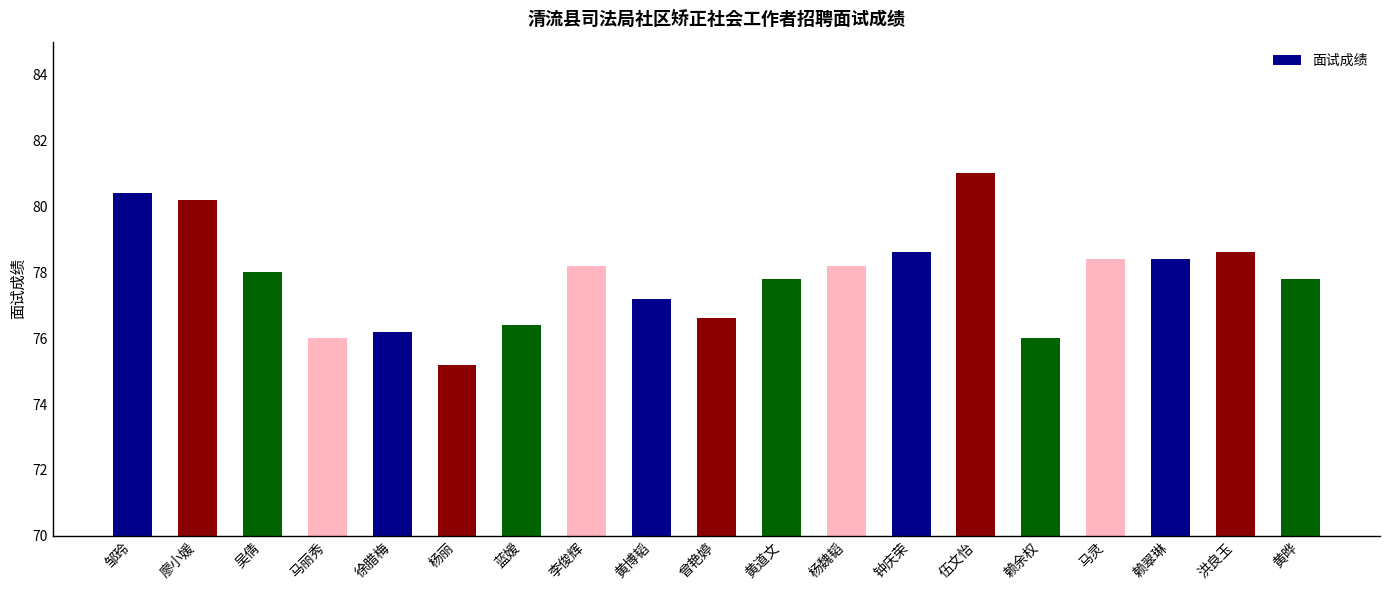

At which label is the value closest to 78?

吴倩